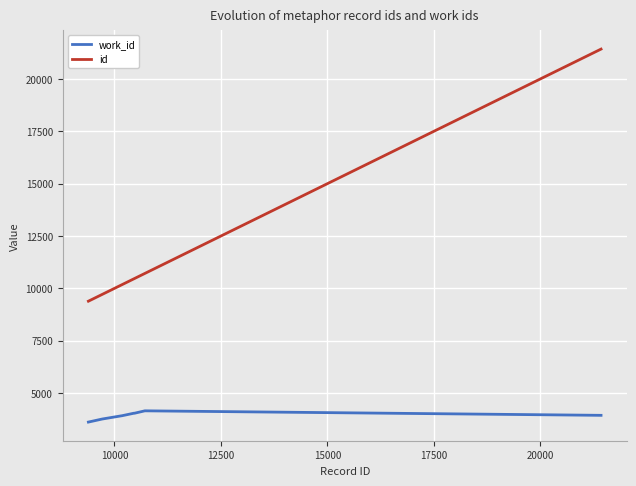

Which series has the largest total across all categories?

id